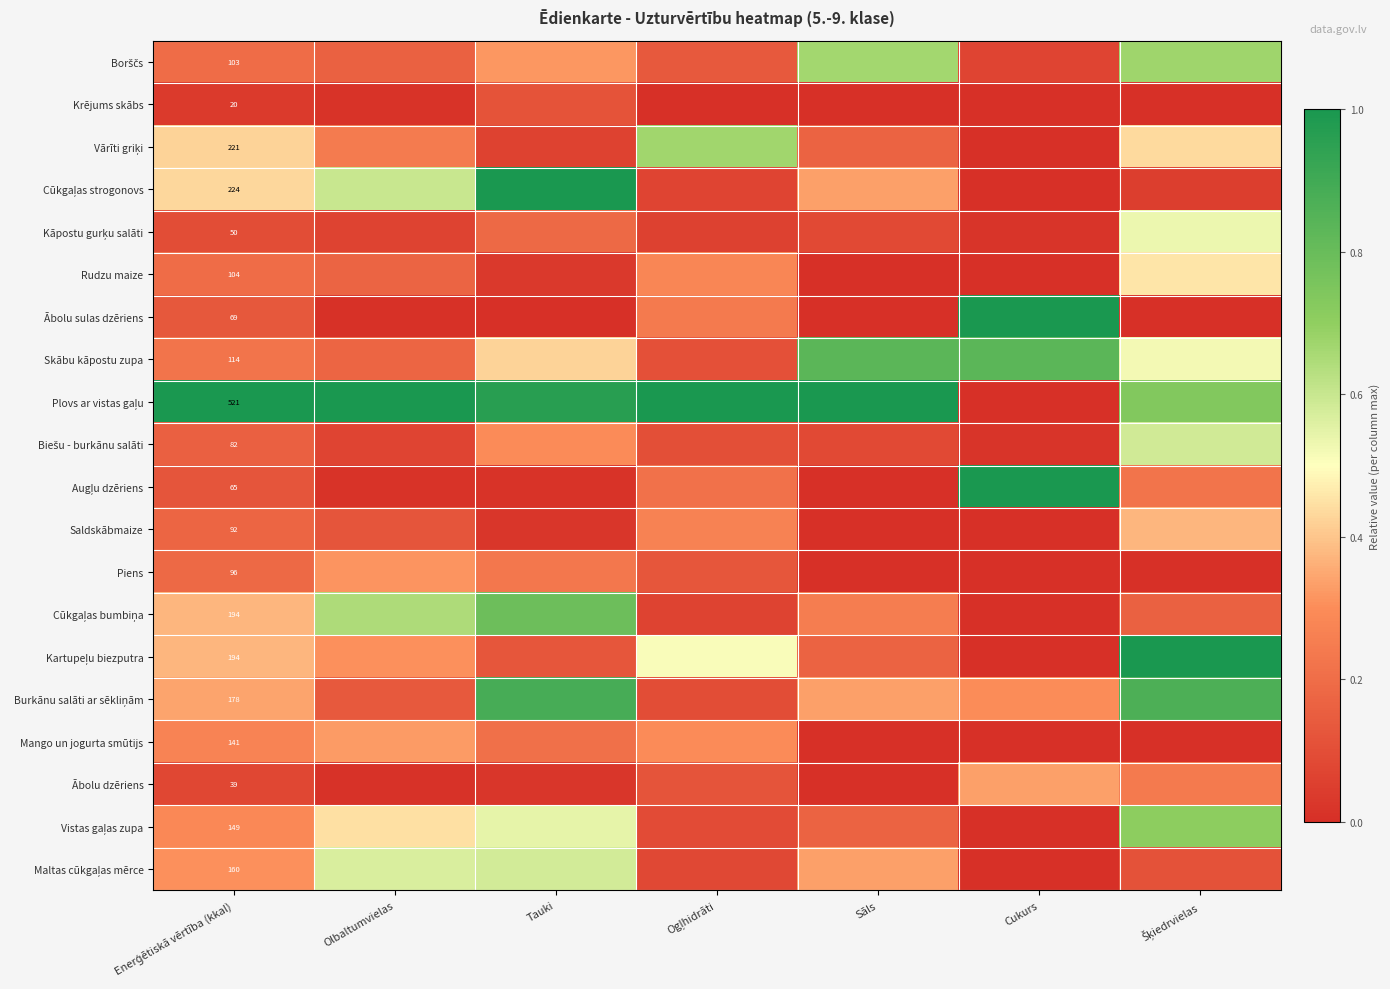

The Rudzu maize series shows 0.0 at Olbaltumvielas. True or false?

False